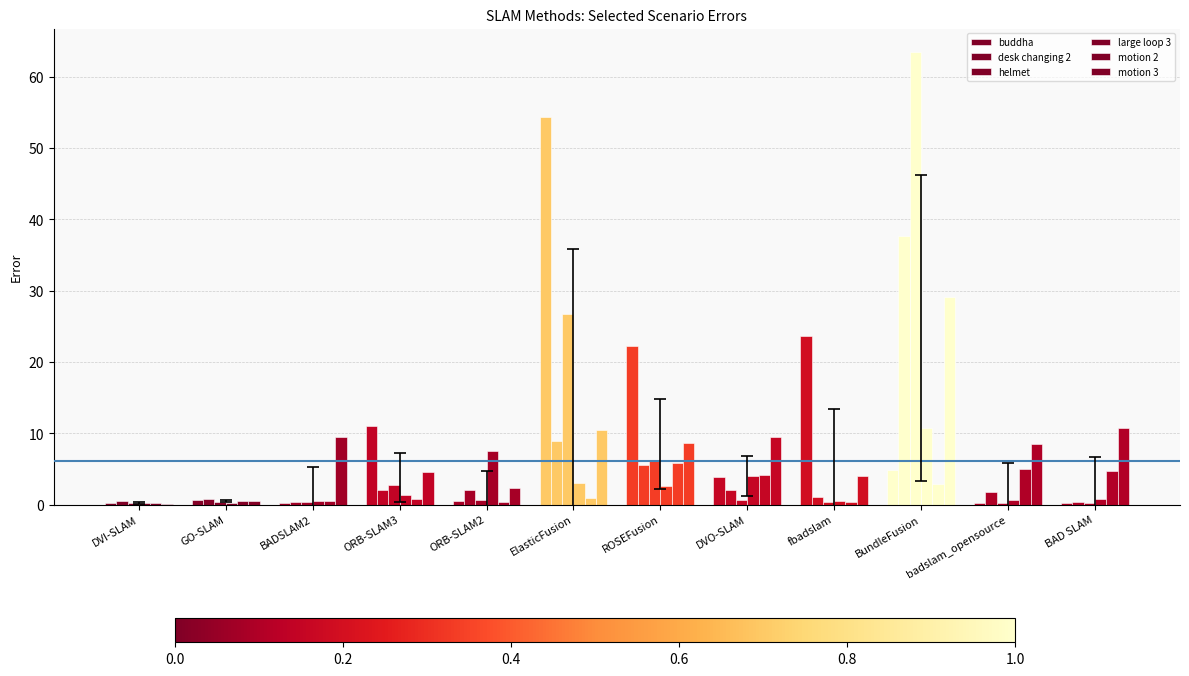

How many groups of bars are there?

12